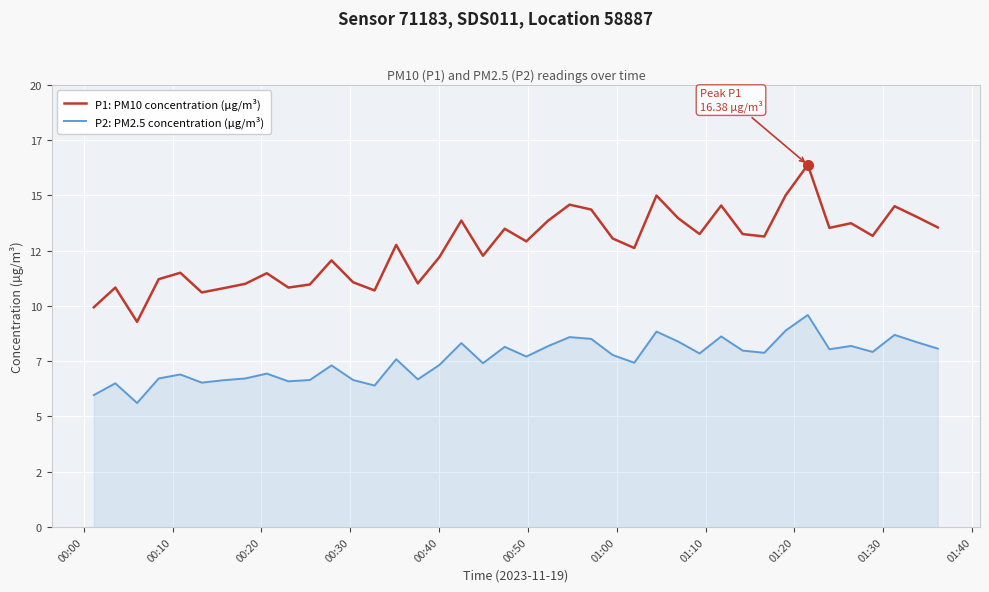

Which series has the largest total across all categories?

P1: PM10 concentration (µg/m³)